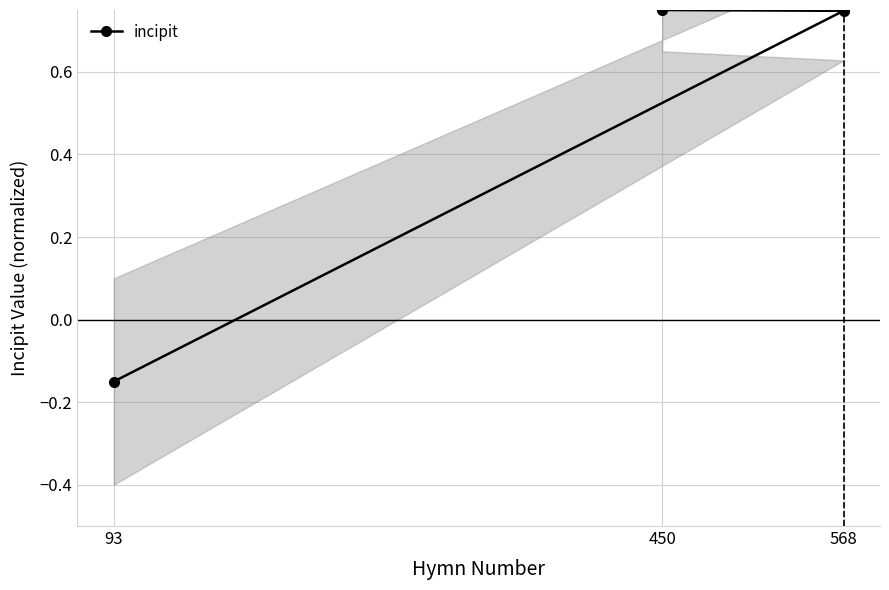

List the labels in order of value, smallest first.

93, 568, 450